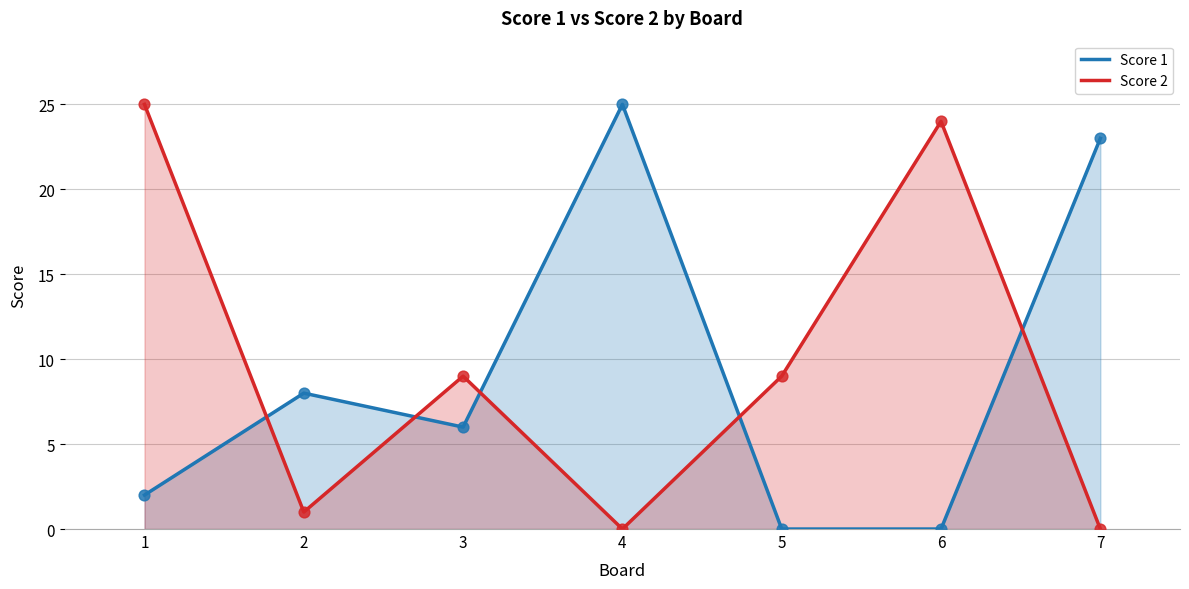

Is the value of Score 1 at 7 greater than the value of Score 2 at 2?

Yes